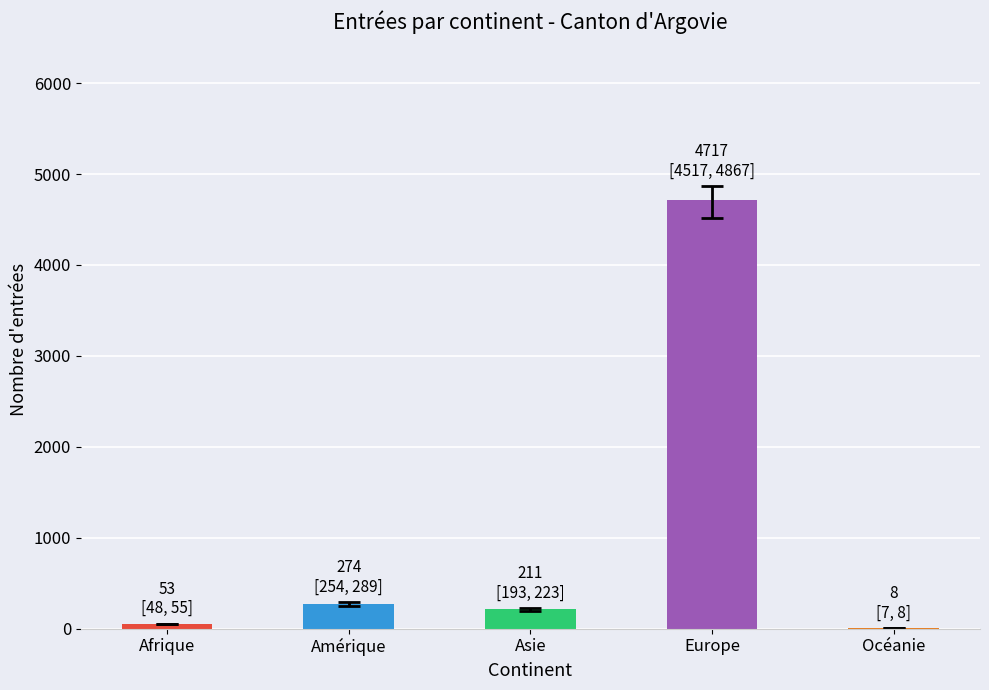

The value at Amérique is 274. True or false?

True